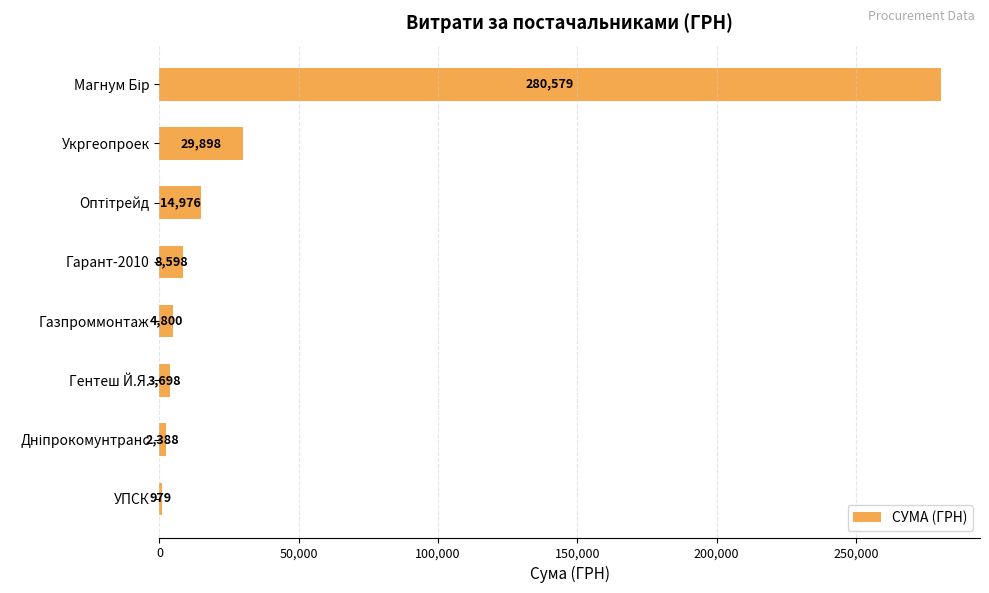

What is the average value?

43239.5